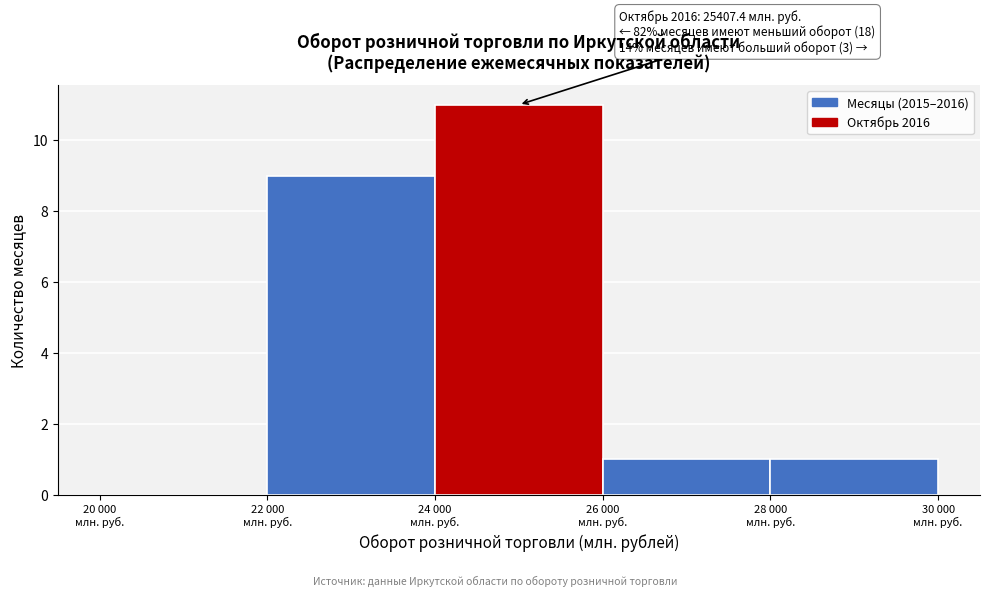

What is the greatest value displayed?

11